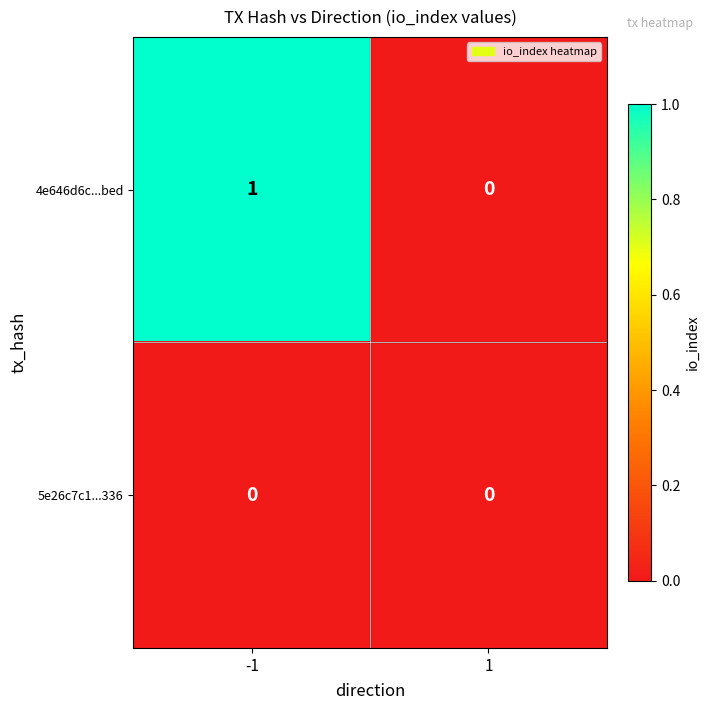

Reading right to left, list all the values displayed in this chart.

4e646d6c...bed: 1=0	-1=1
5e26c7c1...336: 1=0	-1=0